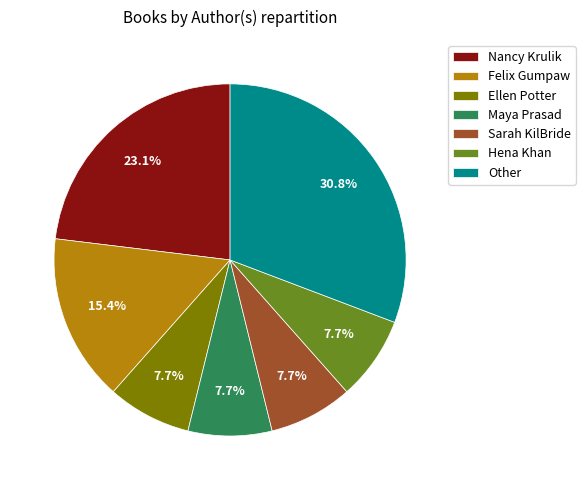

The Sarah KilBride slice represents 2% of the pie. True or false?

False